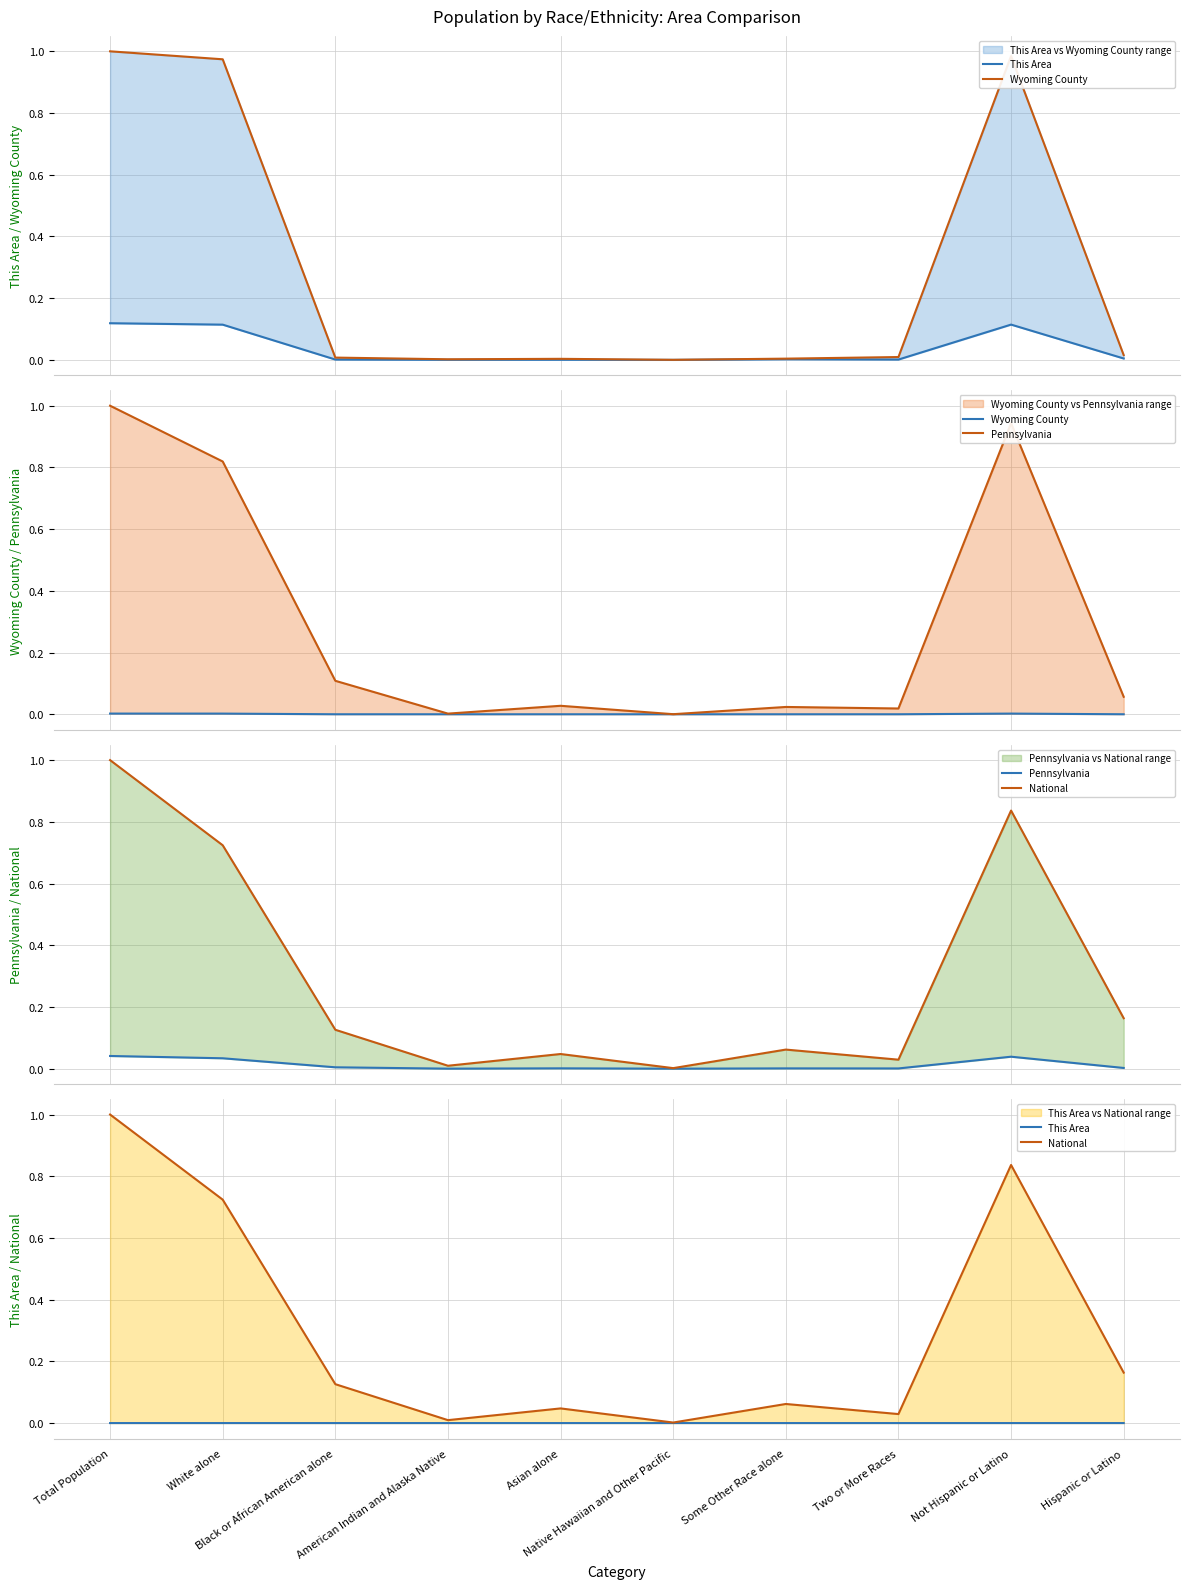

At Total Population, list the series in order from largest to smallest.

National, Pennsylvania, Wyoming County, This Area